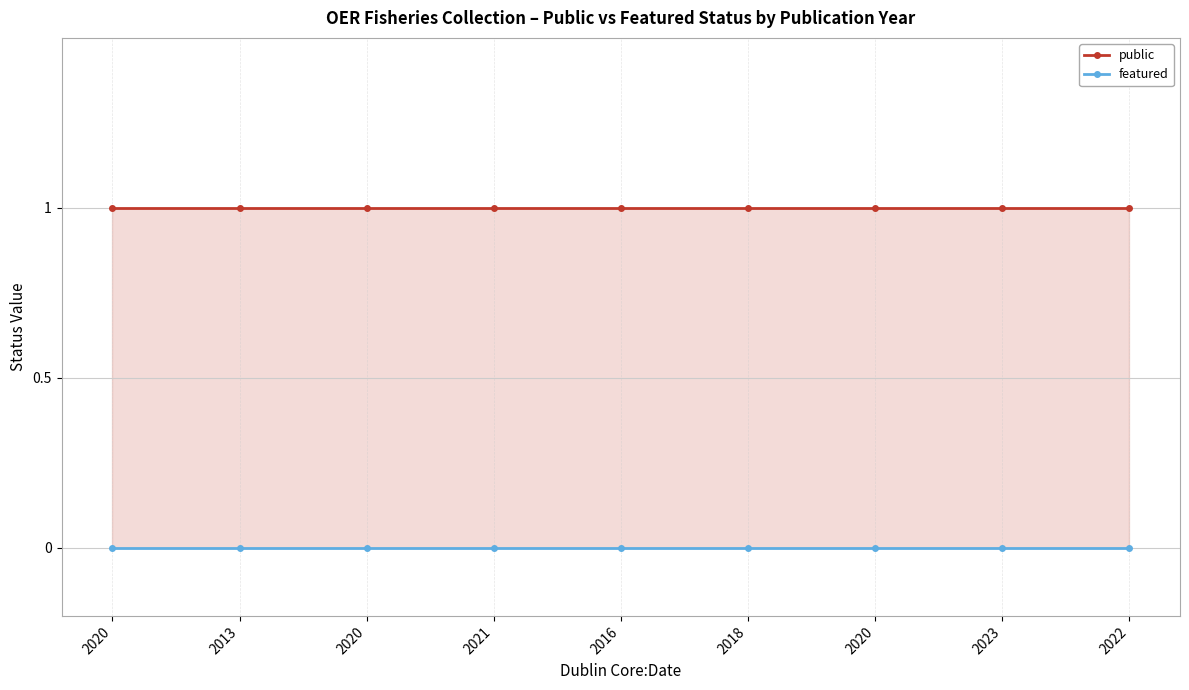

At which label does featured reach its minimum?

2020